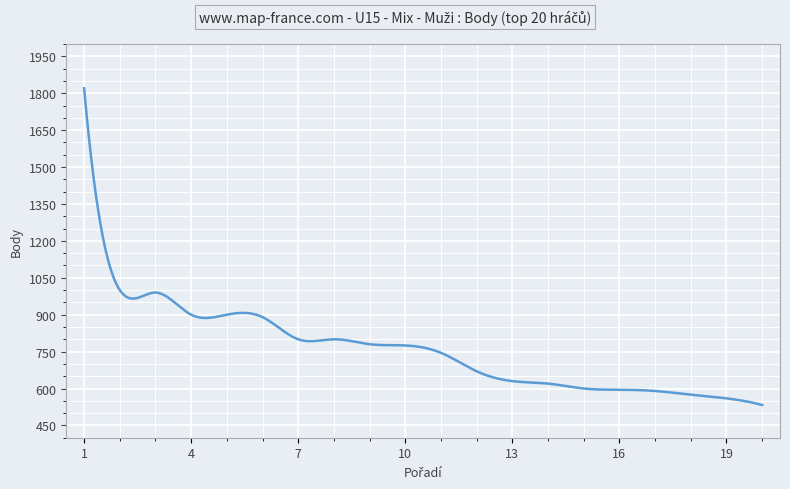

What is the minimum value shown in the chart?

533.0